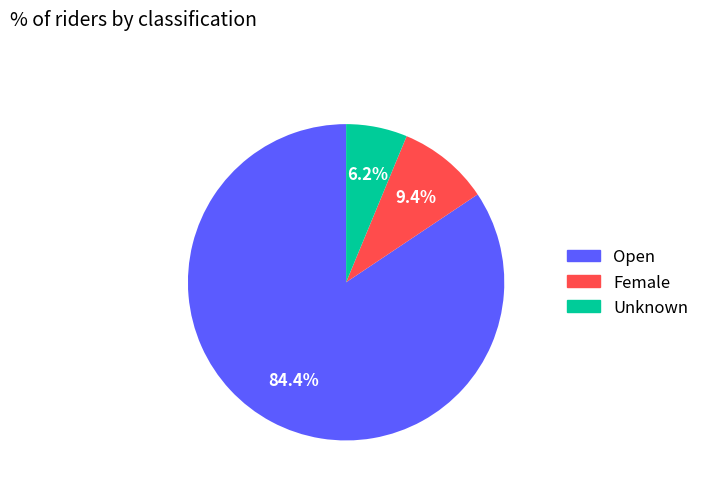

Count the number of slices in the pie.

3